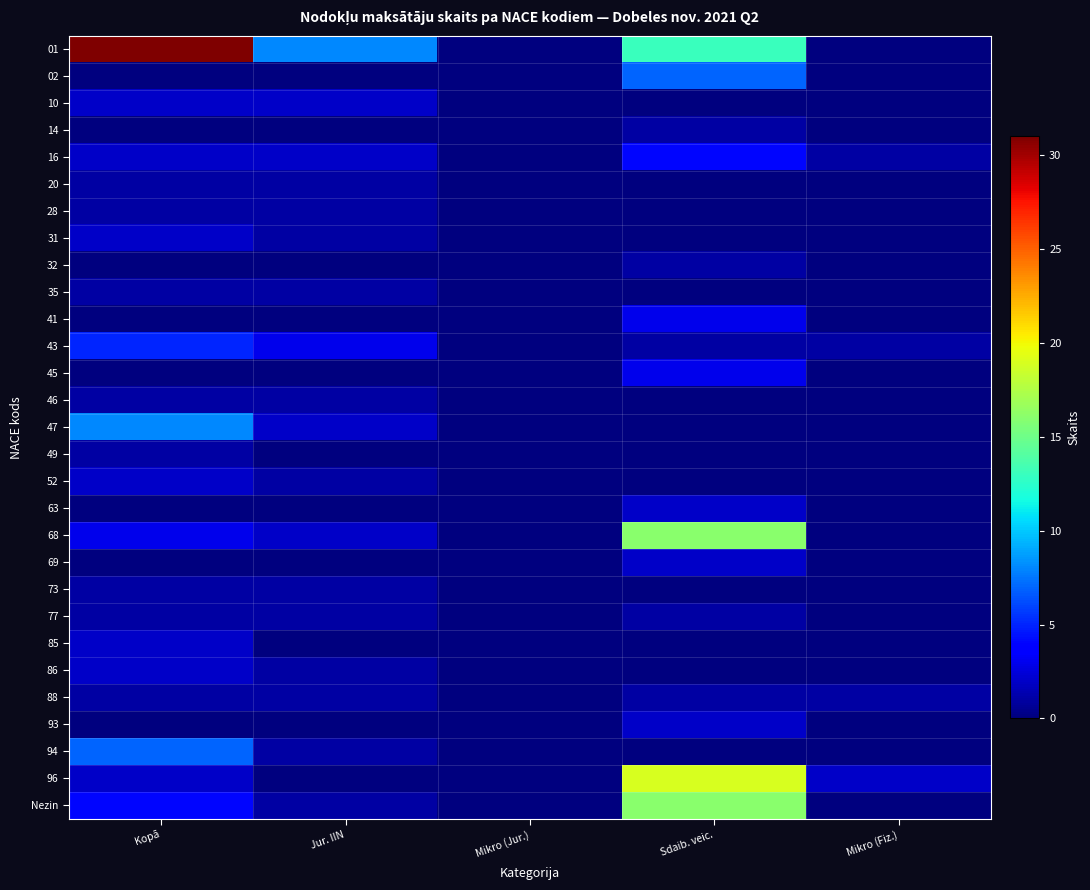

What is the total value across all series at Mikro (Fiz.)?

5